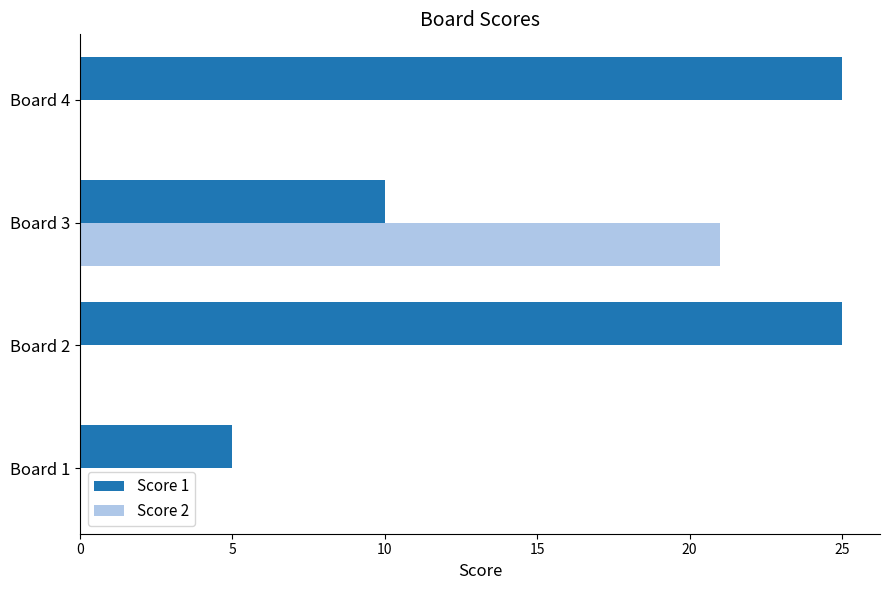

Which series changed the most between Board 1 and Board 3?

Score 2